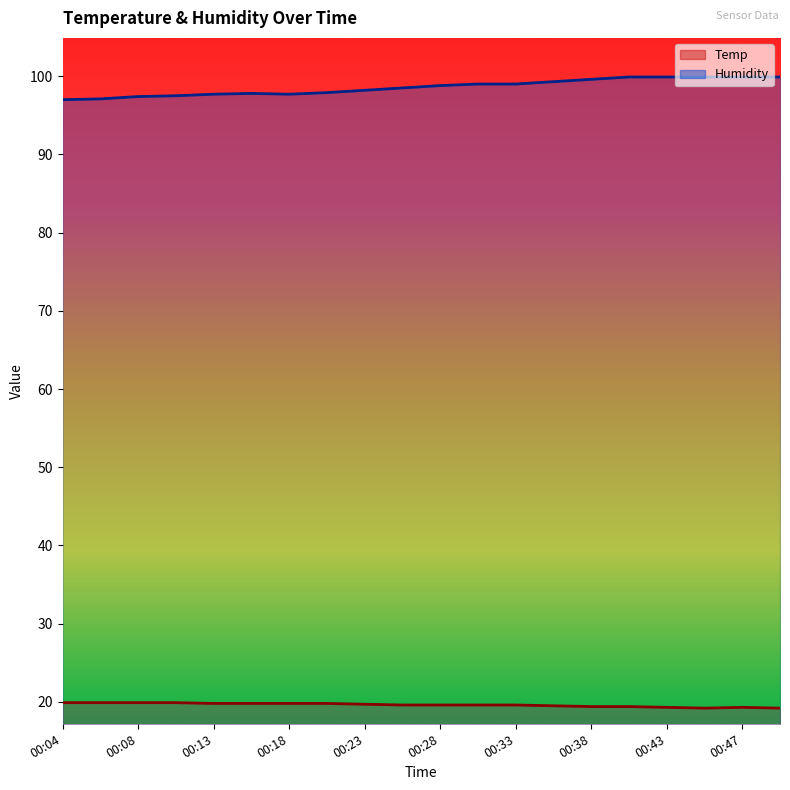

Between 00:16 and 00:40, which series saw the biggest shift?

Humidity